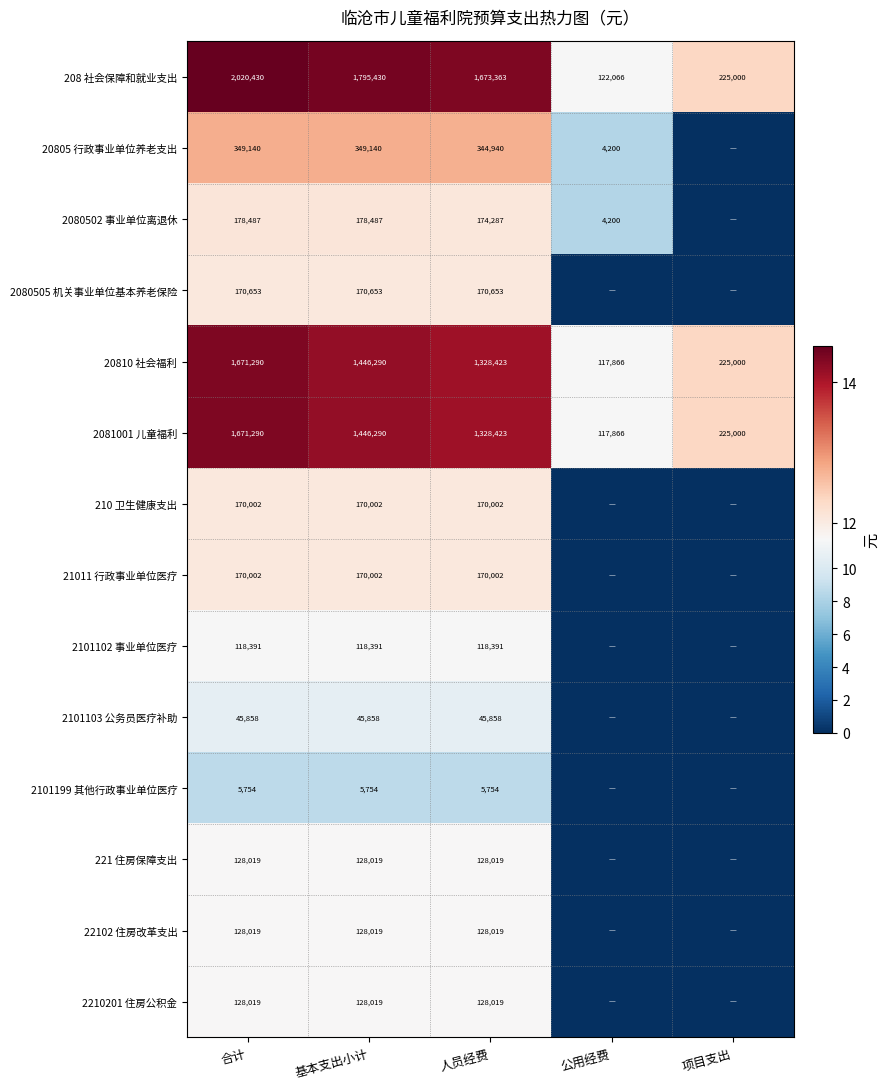

At which category is the sum across all series the highest?

合计